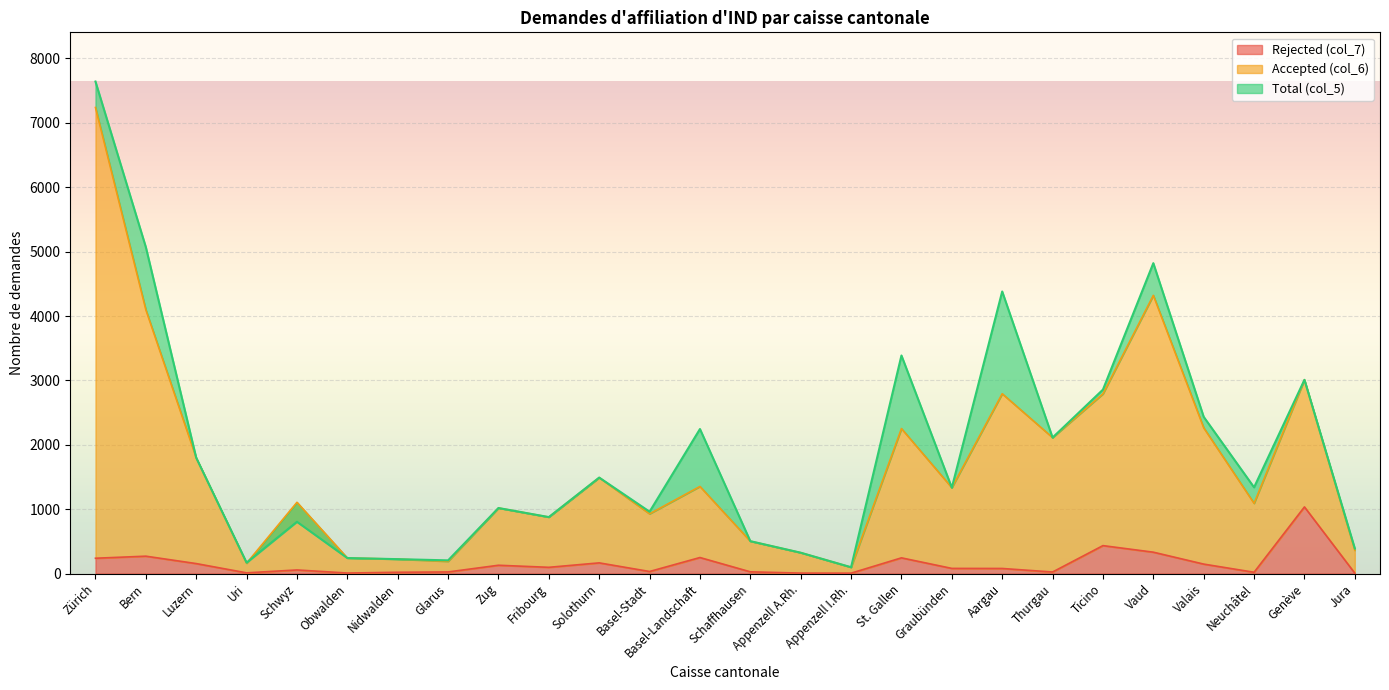

What is the value of the Total (col_5) point at the 26th from the left?

390